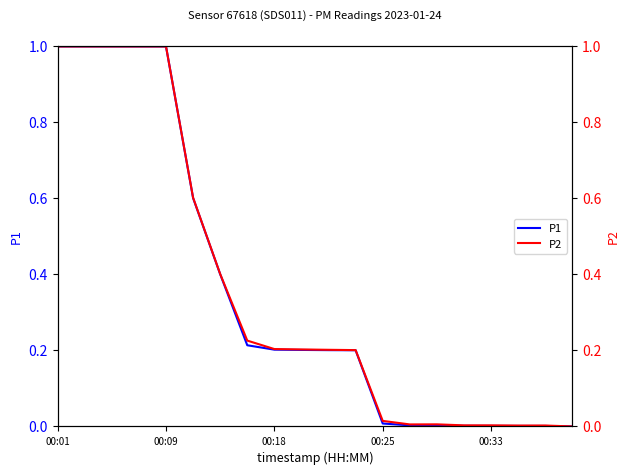

The value of P1 at 00:18 is 0.2. True or false?

True